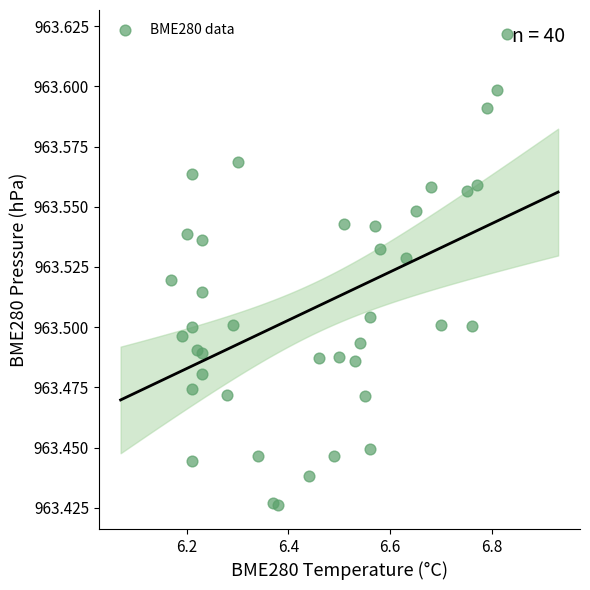

What is the range of X values (max minus min)?

0.7